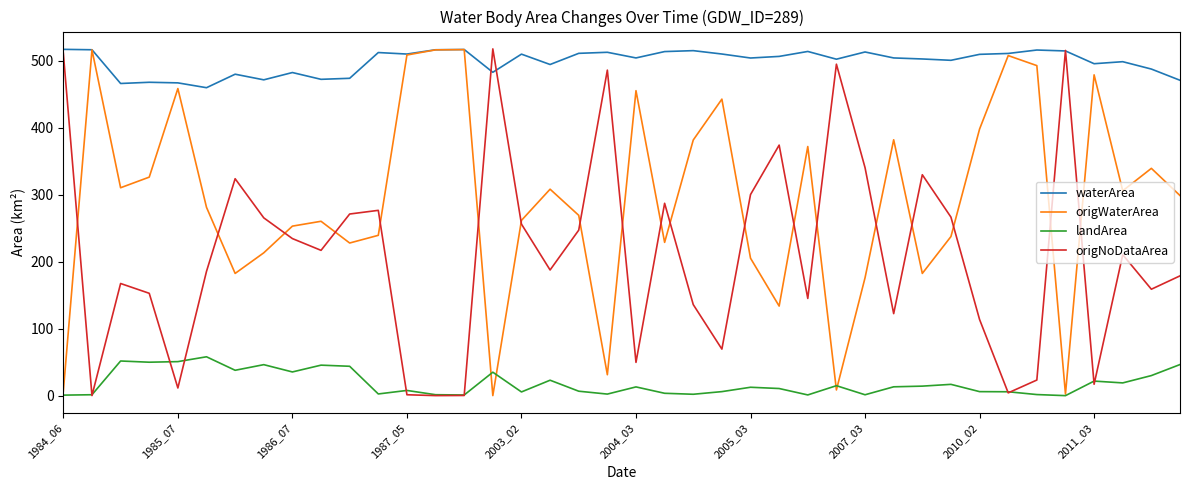

True or false: landArea and waterArea cross at least once.

False